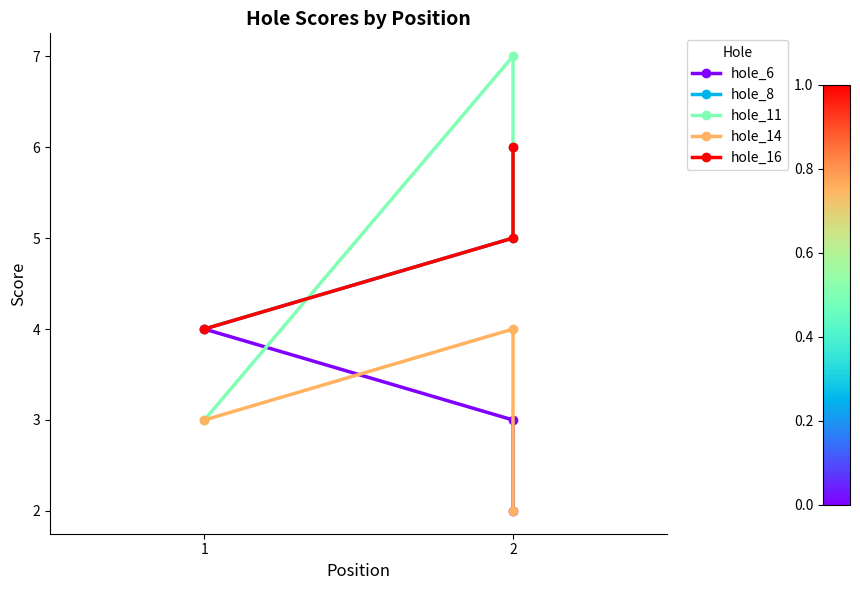

The hole_6 series shows 2 at 2. True or false?

True